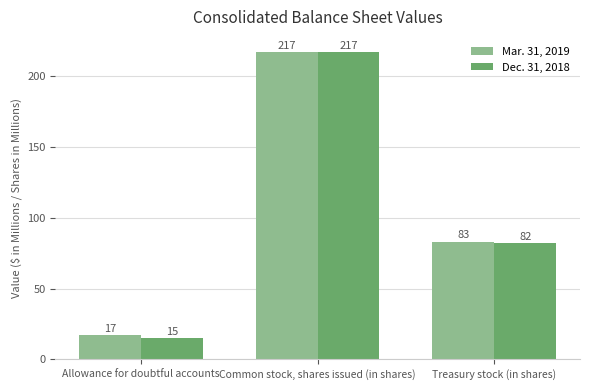

What is the maximum value for Dec. 31, 2018?

217